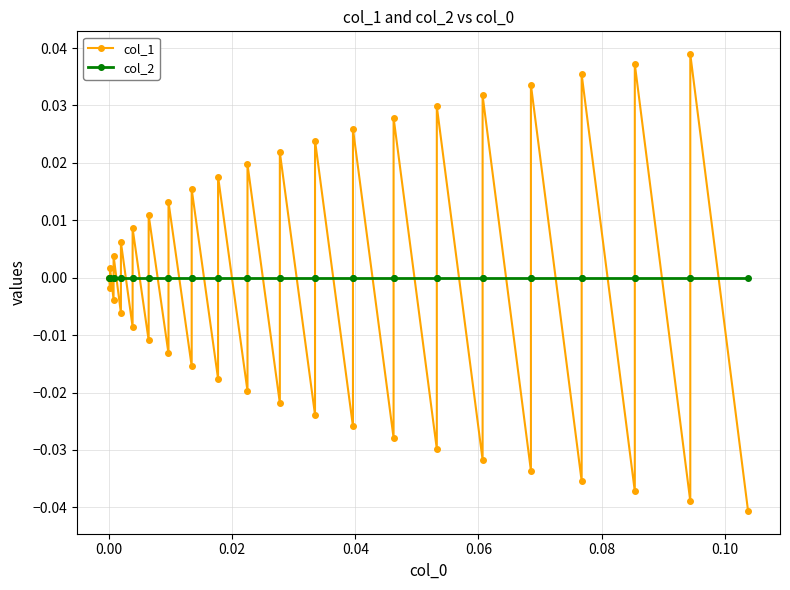

Reading left to right, transcribe all the data shown in this chart.

col_1: 0.0	-0.0	0.0	-0.0	0.0	-0.0	0.0	-0.0	0.0	-0.0	0.0	-0.0	0.0	-0.0	0.0	-0.0	0.0	-0.0	0.0	-0.0	0.0	-0.0	0.0	-0.0	0.0	-0.0	0.0	-0.0	0.0	-0.0	0.0	-0.0	0.0	-0.0	0.0	-0.0	0.0	-0.0	0.0	-0.0
col_2: 0.0	0.0	0.0	0.0	0.0	0.0	0.0	0.0	0.0	0.0	0.0	0.0	0.0	0.0	0.0	0.0	0.0	0.0	0.0	0.0	0.0	0.0	0.0	0.0	0.0	0.0	0.0	0.0	0.0	0.0	0.0	0.0	0.0	0.0	0.0	0.0	0.0	0.0	0.0	0.0